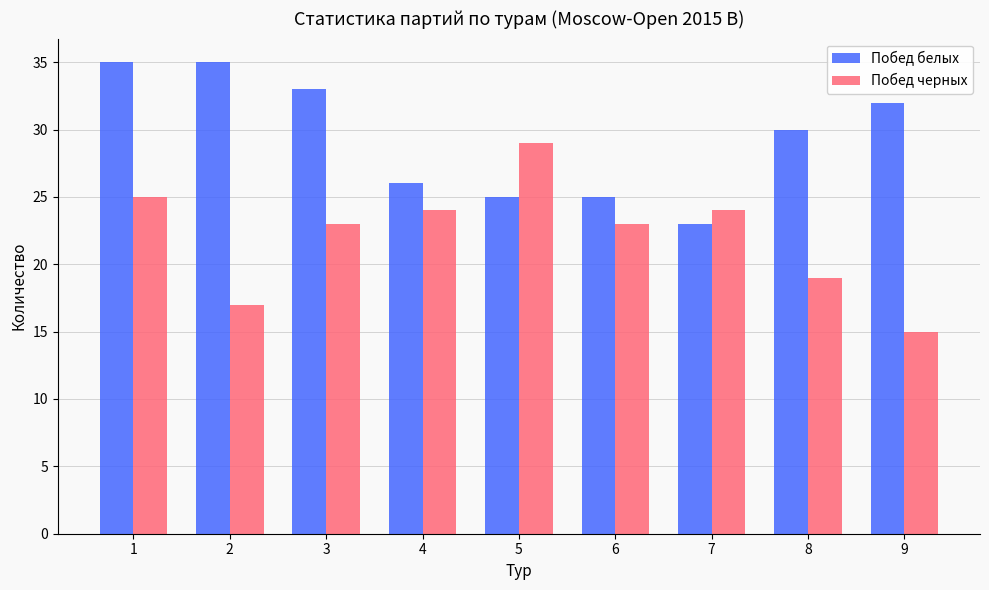

Reading right to left, extract all data points from this chart.

Побед белых: 32	30	23	25	25	26	33	35	35
Побед черных: 15	19	24	23	29	24	23	17	25